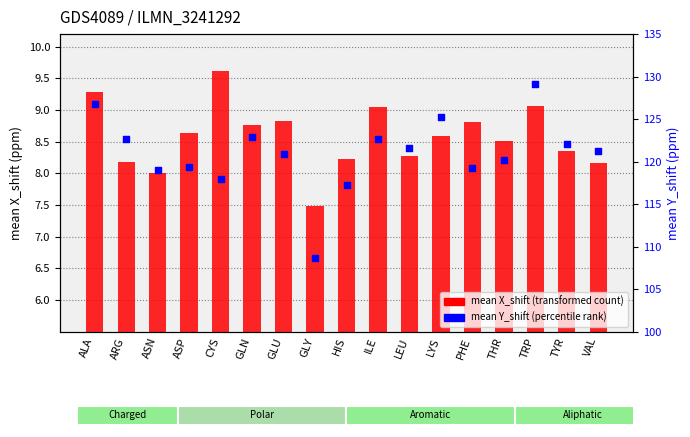

What is the total value across all series at PHE?

128.0